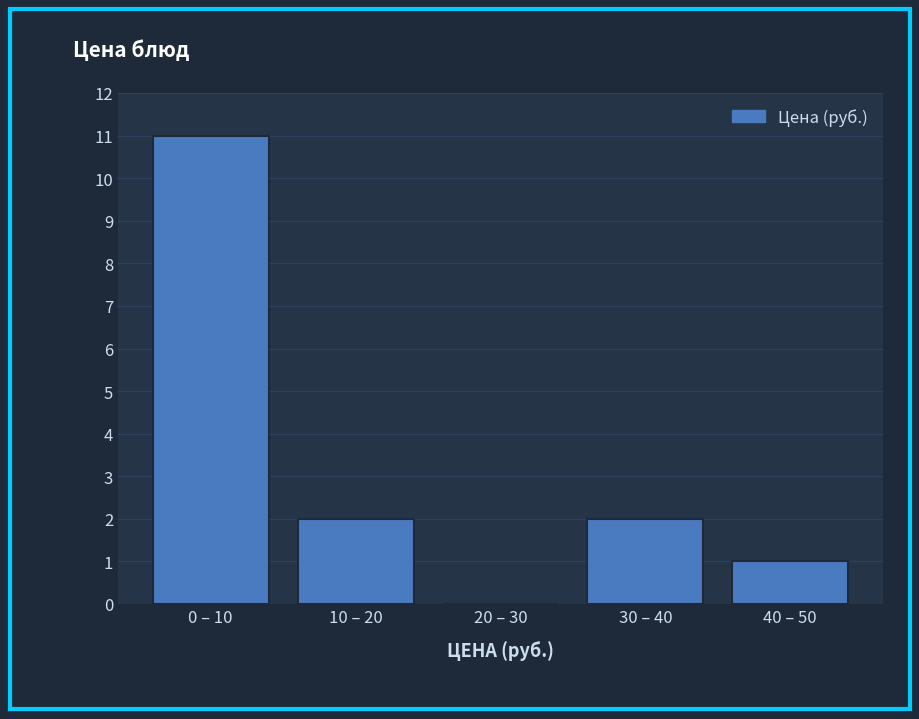

Reading left to right, extract all data points from this chart.

0 – 10=11	10 – 20=2	20 – 30=0	30 – 40=2	40 – 50=1